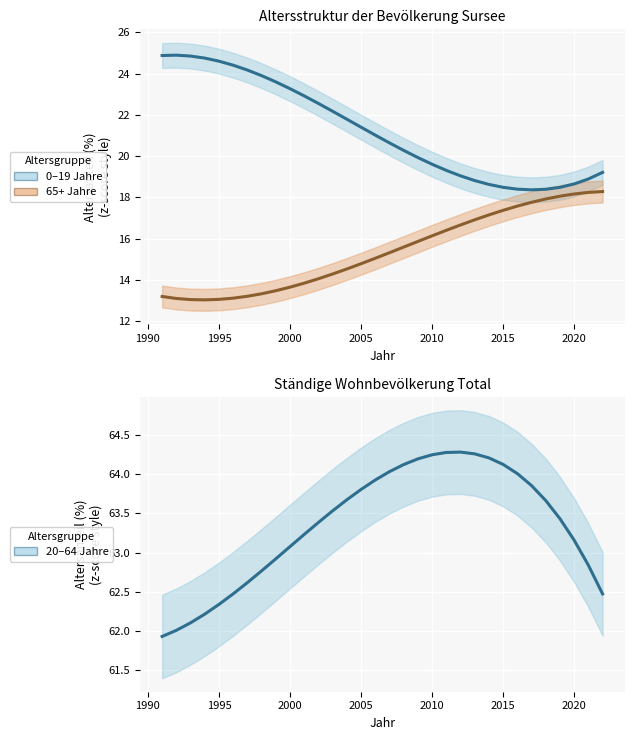

How many values in the Anteil 0-19 Jahre (%) series exceed 21?

16